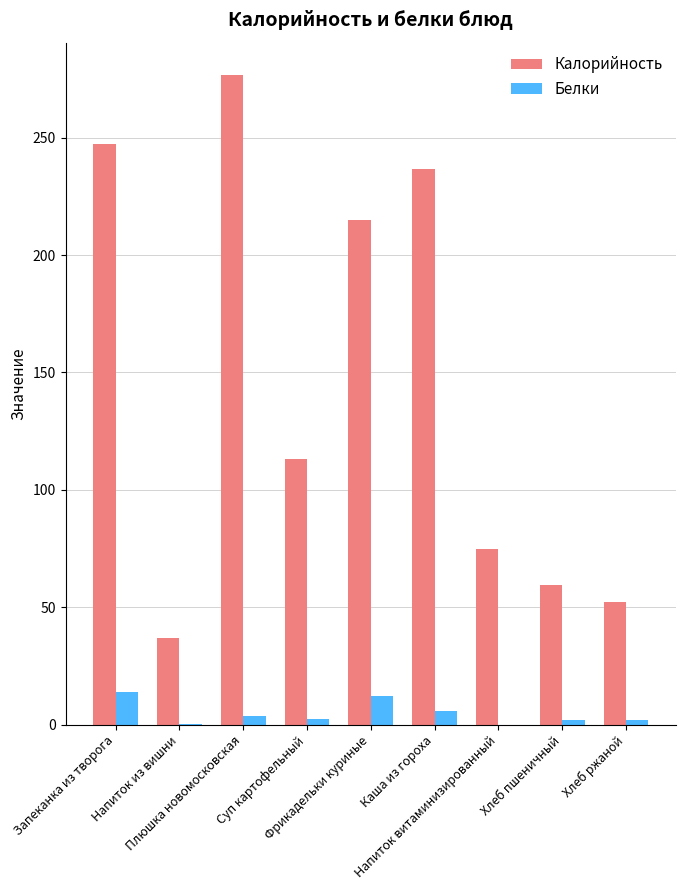

How many data points does each series have?

9